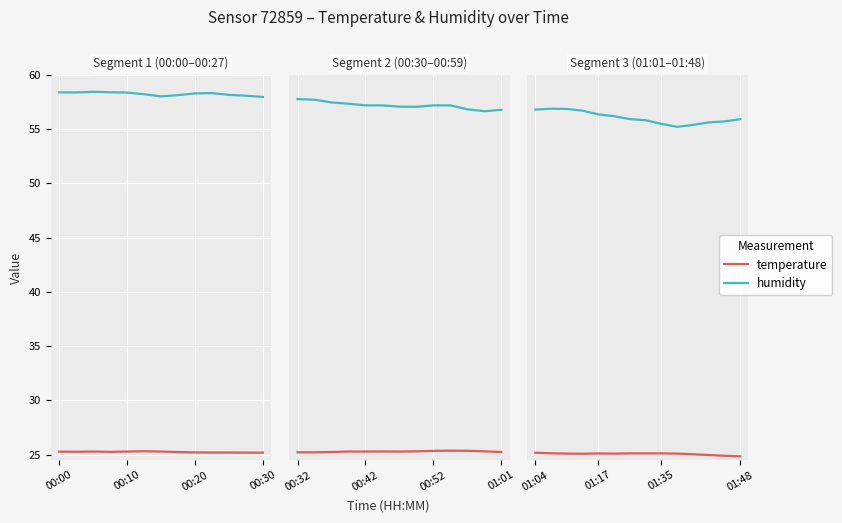

What is the smallest value displayed?

24.8